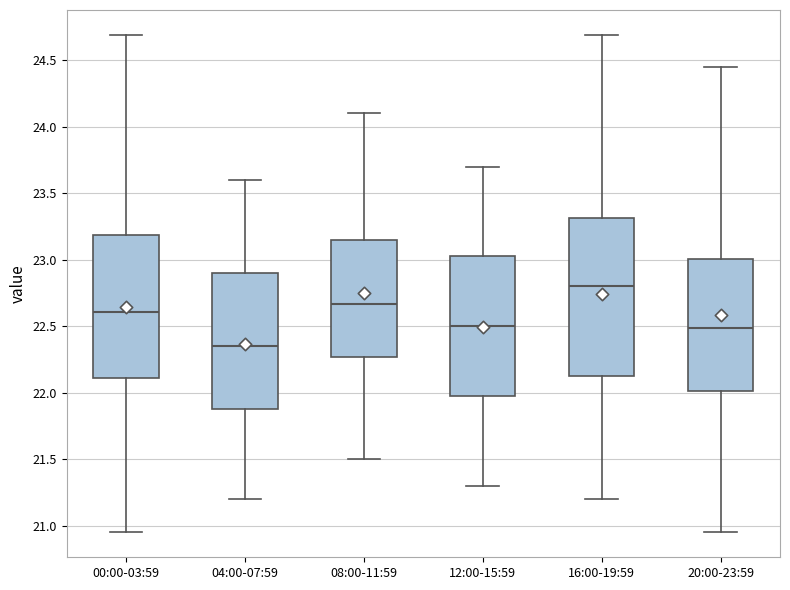

Reading left to right, transcribe this box plot: for each box, give where its median line is, the range the box spans, and where its two whiskers end, as read against the y-axis. The values are not printed on the chart, so give them approximately, as read against the axis.

00:00-03:59: median 22.60, box 22.10 to 23.20, whiskers 20.95 to 24.70
04:00-07:59: median 22.35, box 21.90 to 22.90, whiskers 21.20 to 23.60
08:00-11:59: median 22.65, box 22.25 to 23.15, whiskers 21.50 to 24.10
12:00-15:59: median 22.50, box 22.00 to 23.05, whiskers 21.30 to 23.70
16:00-19:59: median 22.80, box 22.10 to 23.30, whiskers 21.20 to 24.70
20:00-23:59: median 22.50, box 22.00 to 23.00, whiskers 20.95 to 24.45